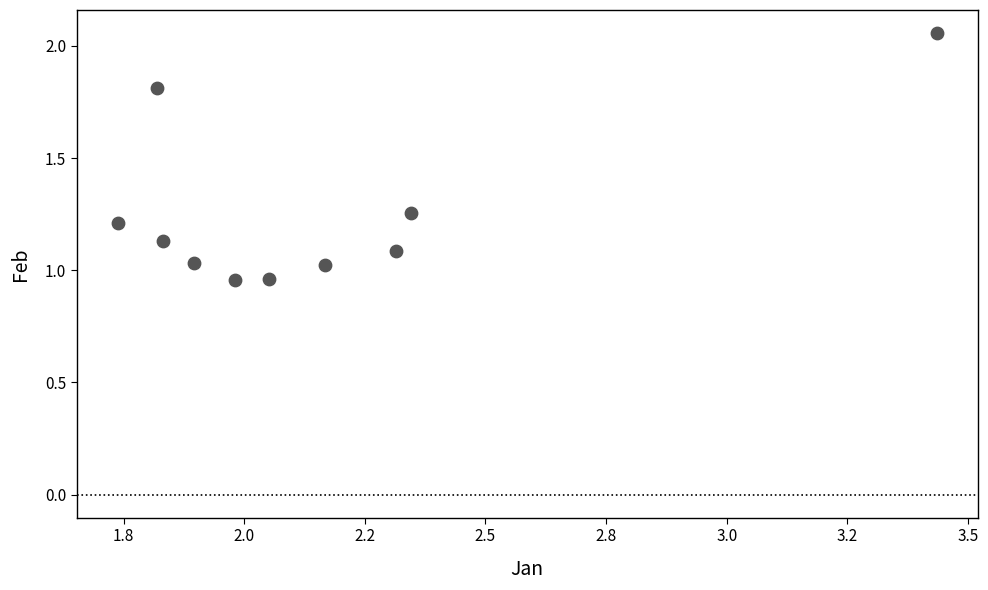

What is the range of X values (max minus min)?

1.7